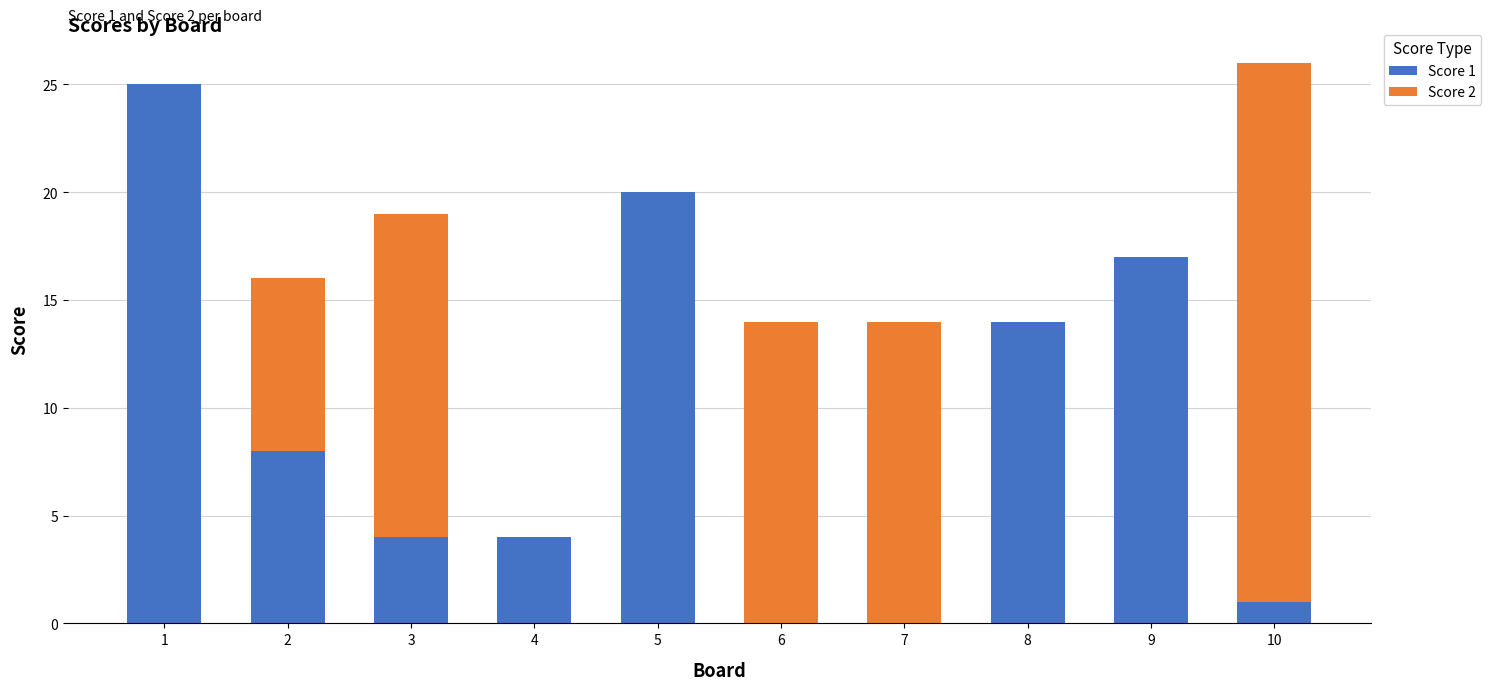

What is the total value across all series at 6?

14